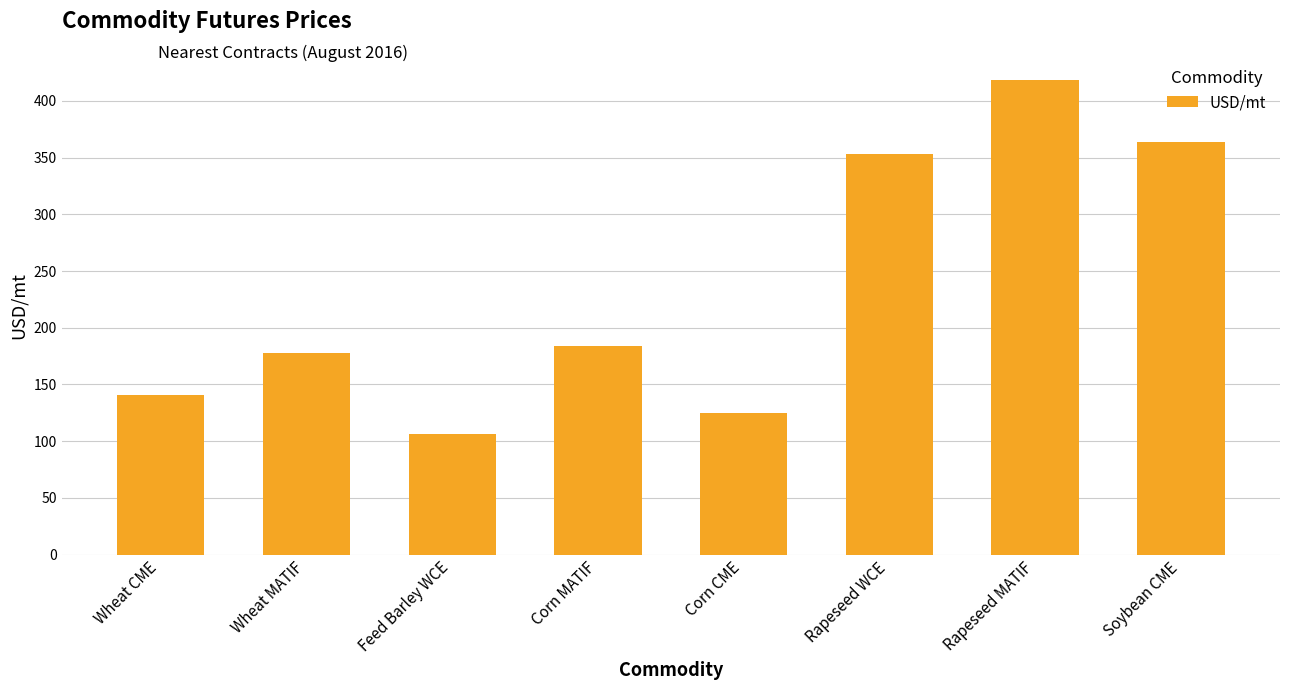

What is the difference between the second highest and second lowest values?

239.5